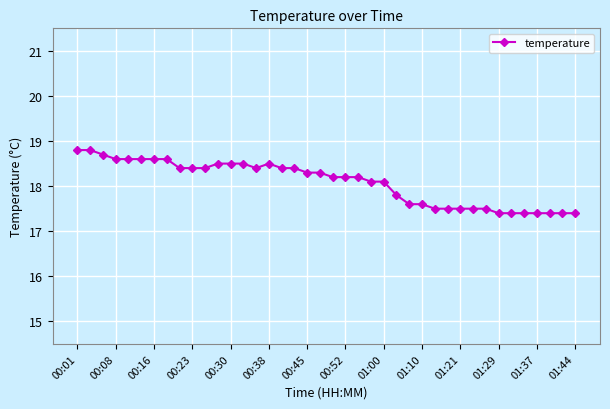

What is the average value?

18.1